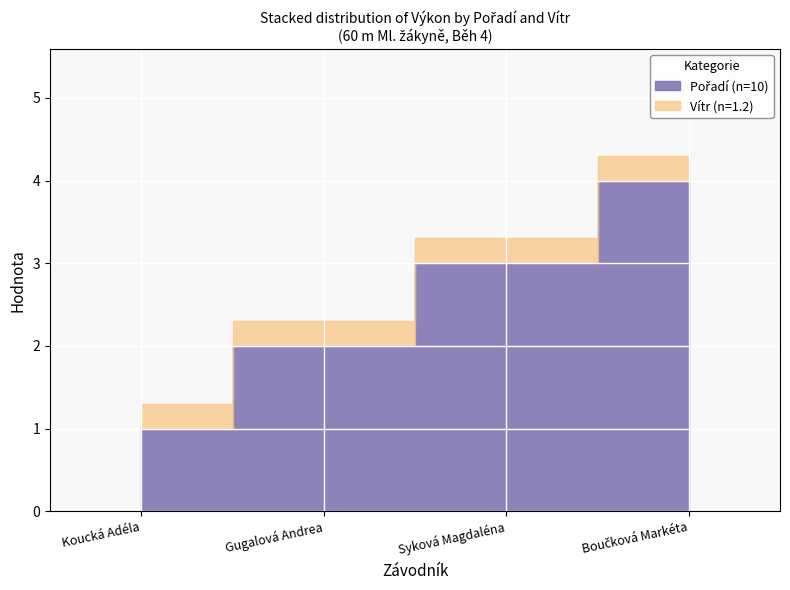

What is the average value of the Pořadí series?

2.5